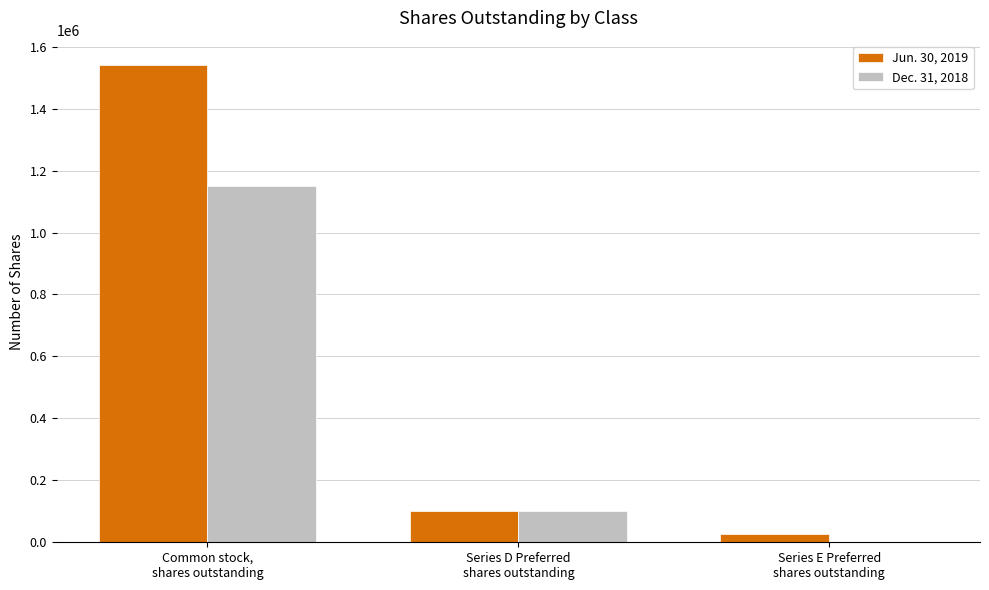

Does the chart contain stacked bars?

No